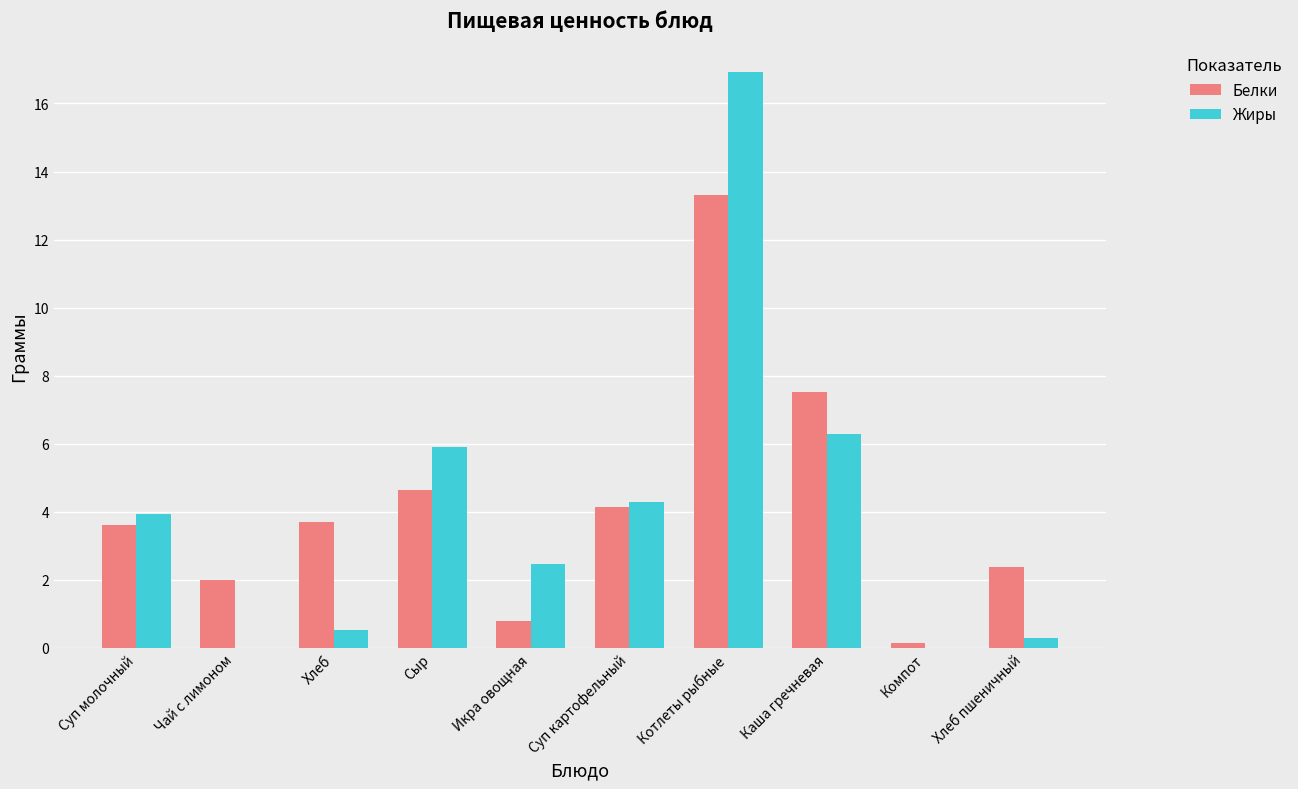

What is the highest value of the Белки series?

13.3